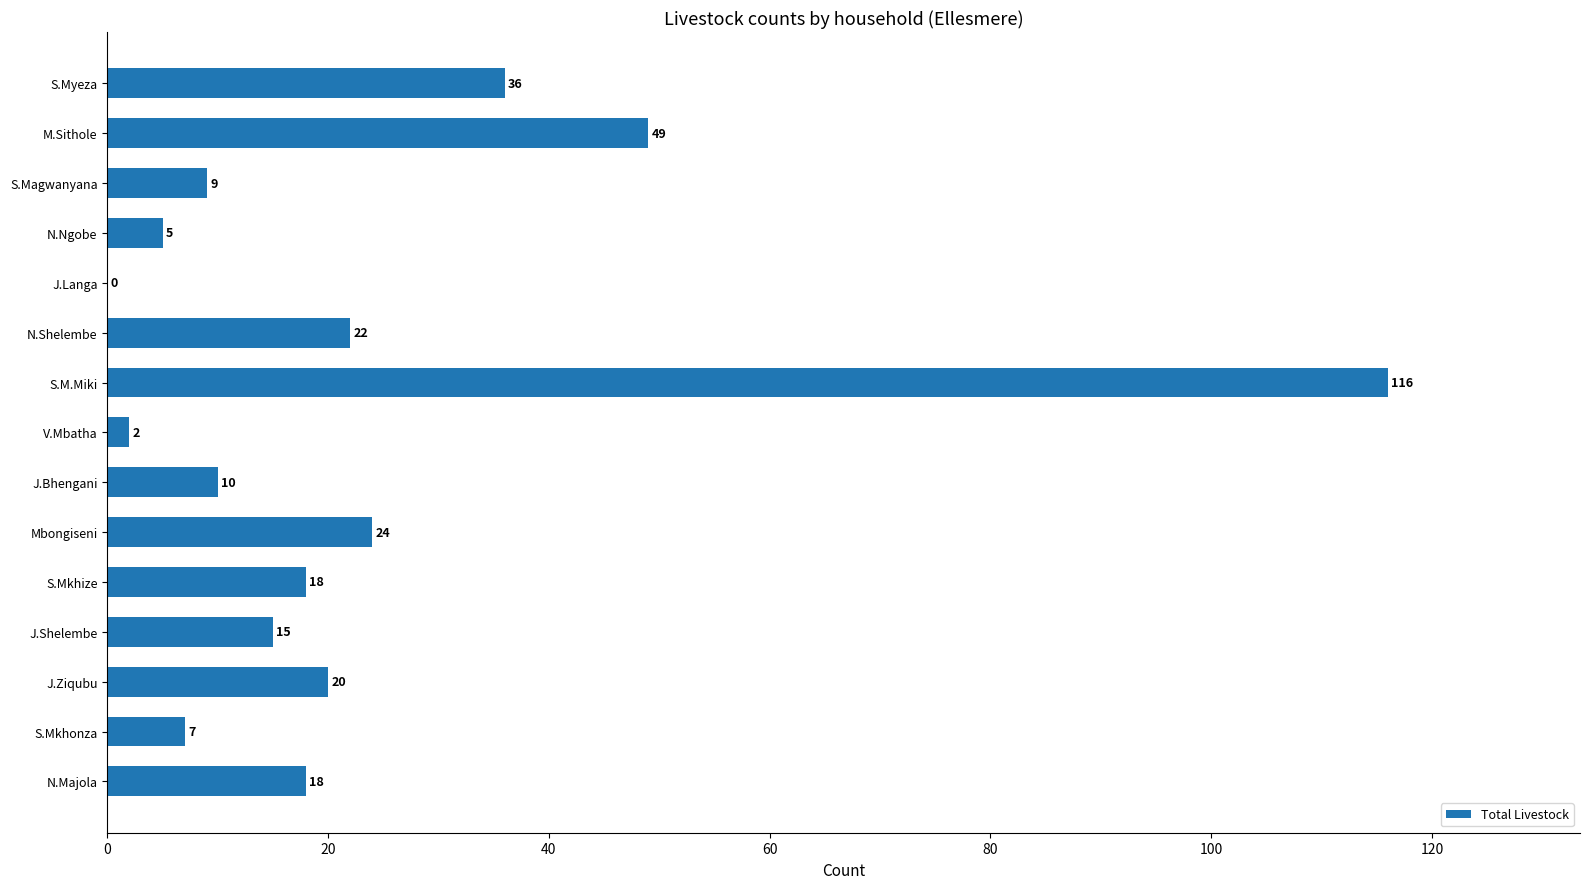

What is the sum of all values?

351